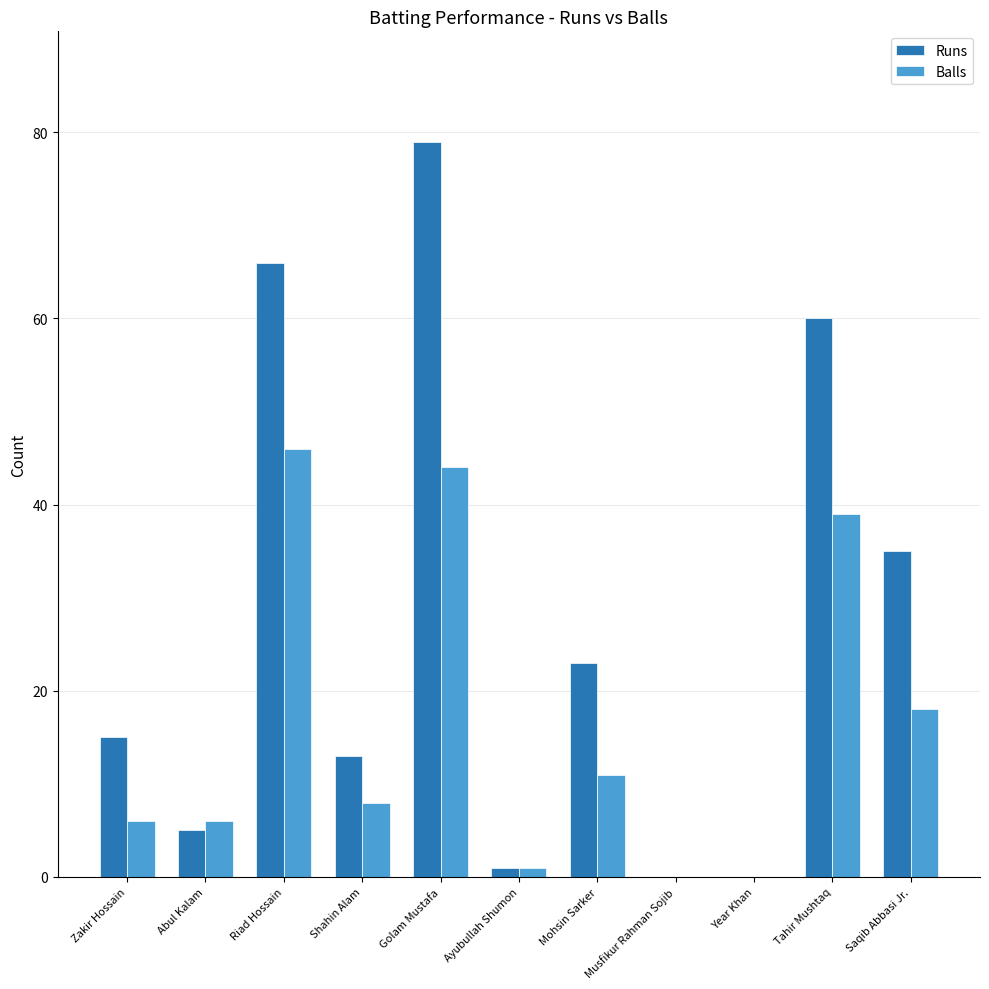

Between Golam Mustafa and Year Khan, which series saw the biggest shift?

Runs